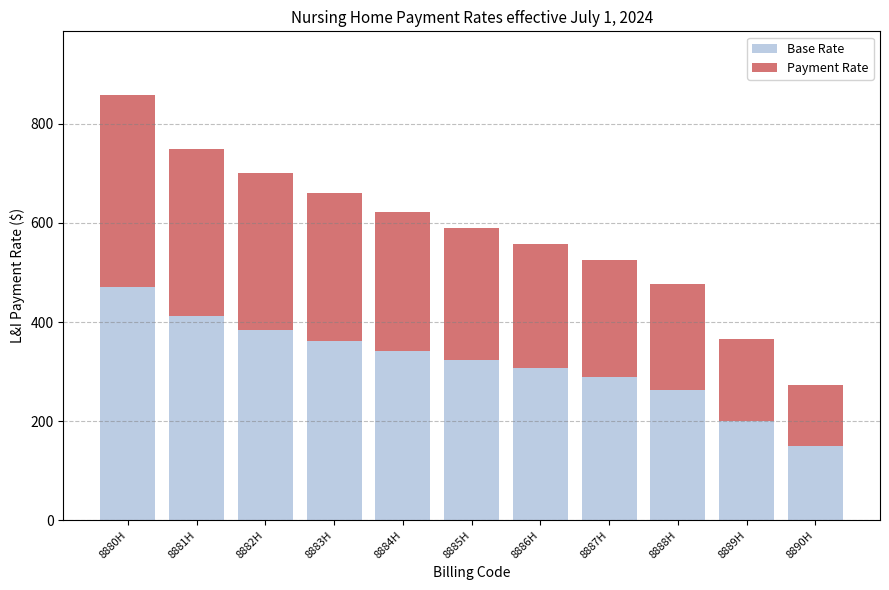

The Base Rate series shows 653.5 at 8881H. True or false?

False